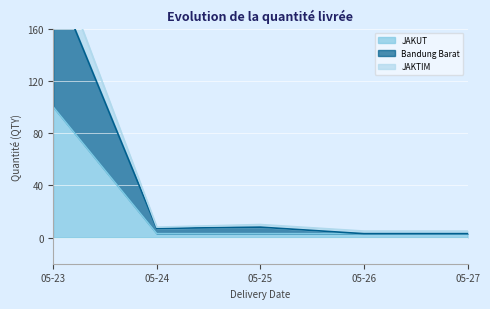

Is it true that JAKUT equals 3 at 05-24?

True